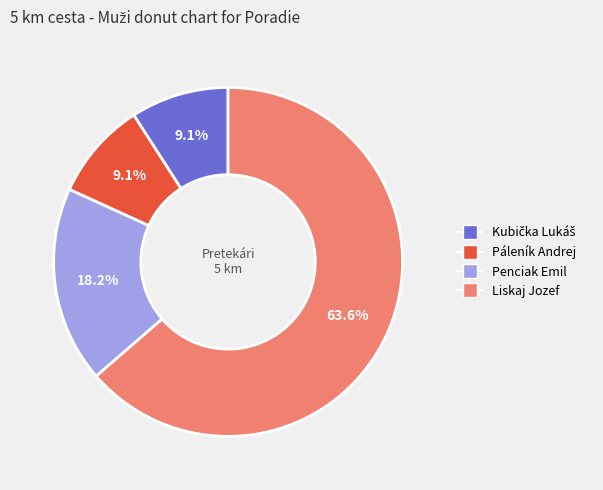

Approximately how many times larger is the value at Penciak Emil compared to Liskaj Jozef?

0.3